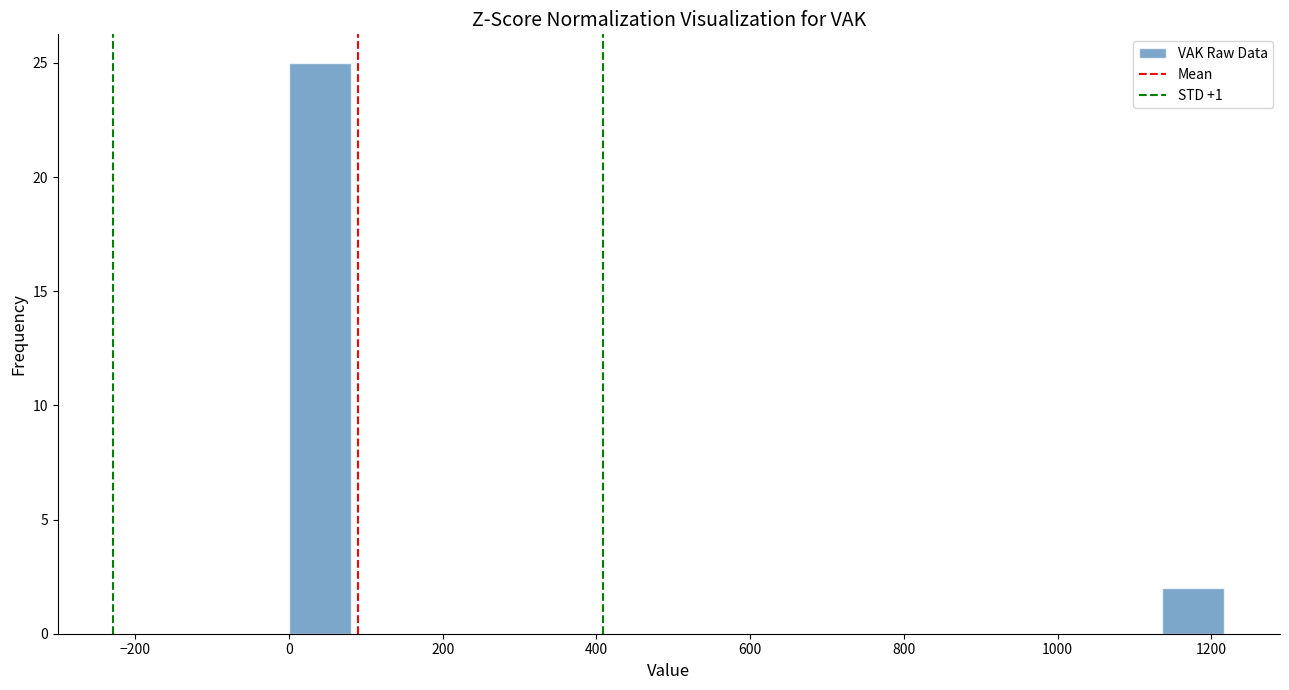

Which range on the x-axis has the tallest bar?

0 to 80